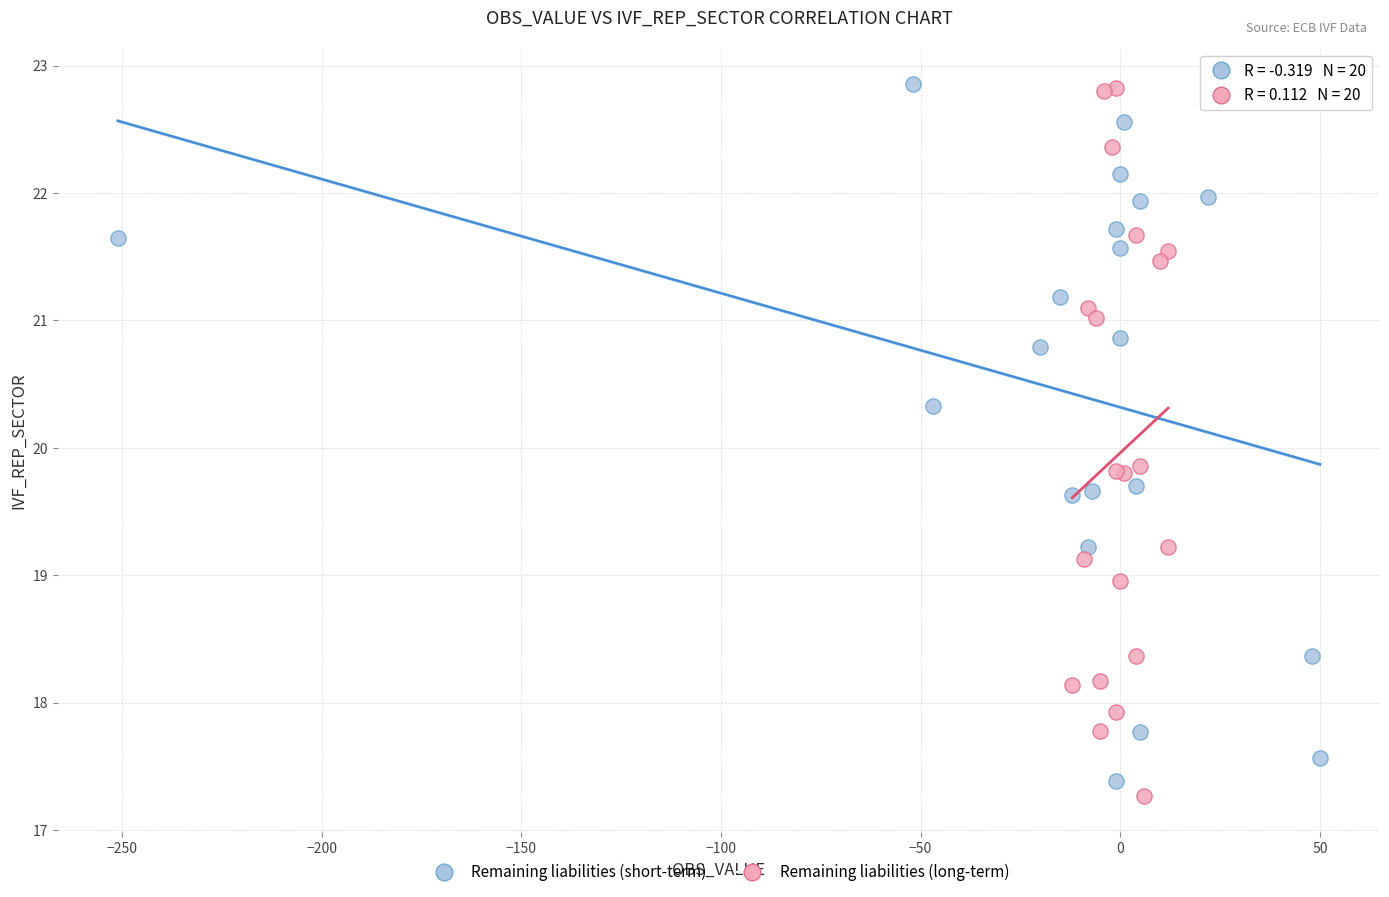

What are all the series names shown in the legend?

Remaining liabilities (short-term), Remaining liabilities (long-term)